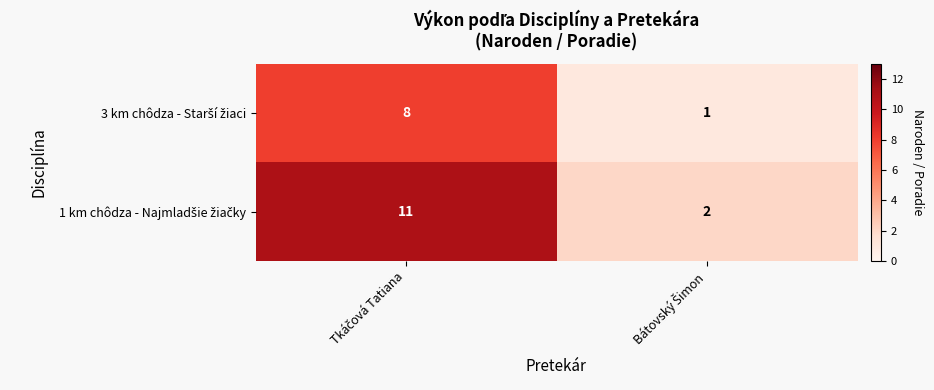

What is the maximum value shown in the chart?

11